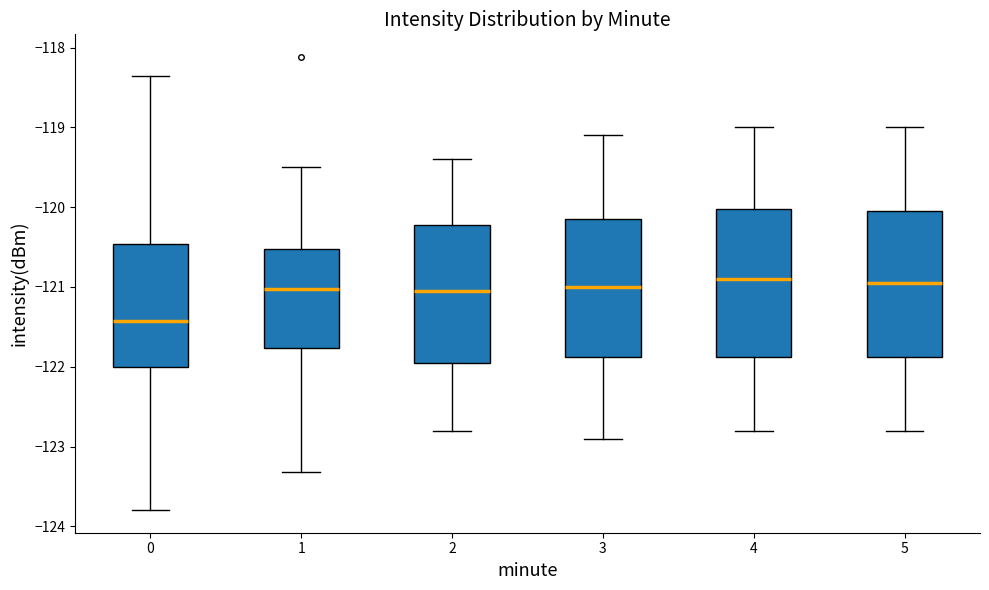

Where does the median line of the box at x = 4 sit on the y-axis? The values are not printed on the chart, so give them approximately, as read against the axis.

-120.9